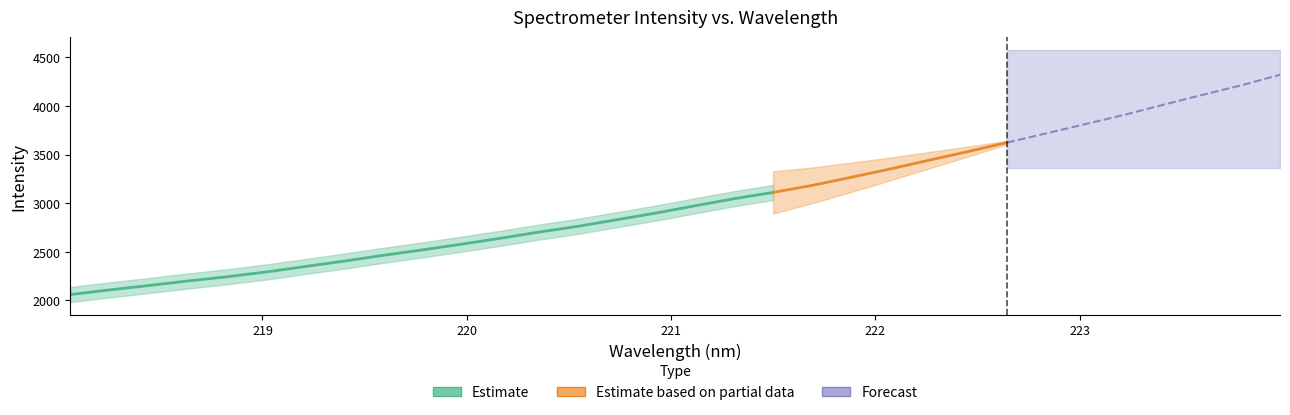

What is the average value?

3025.3